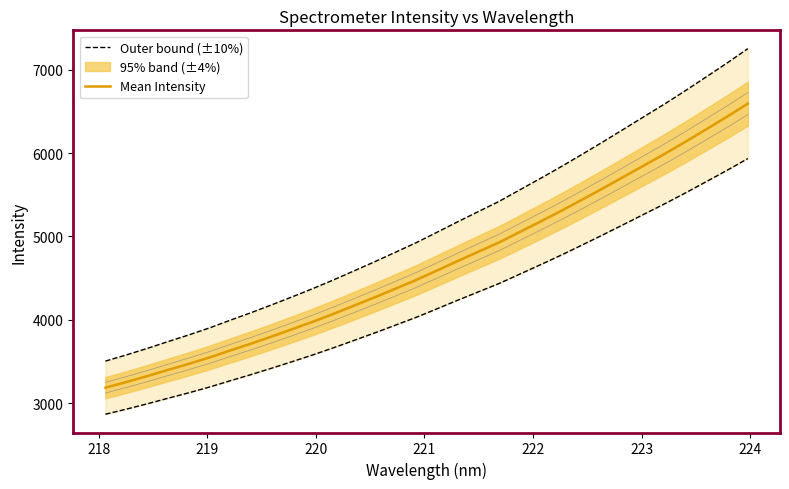

What is the greatest value displayed?

7252.5